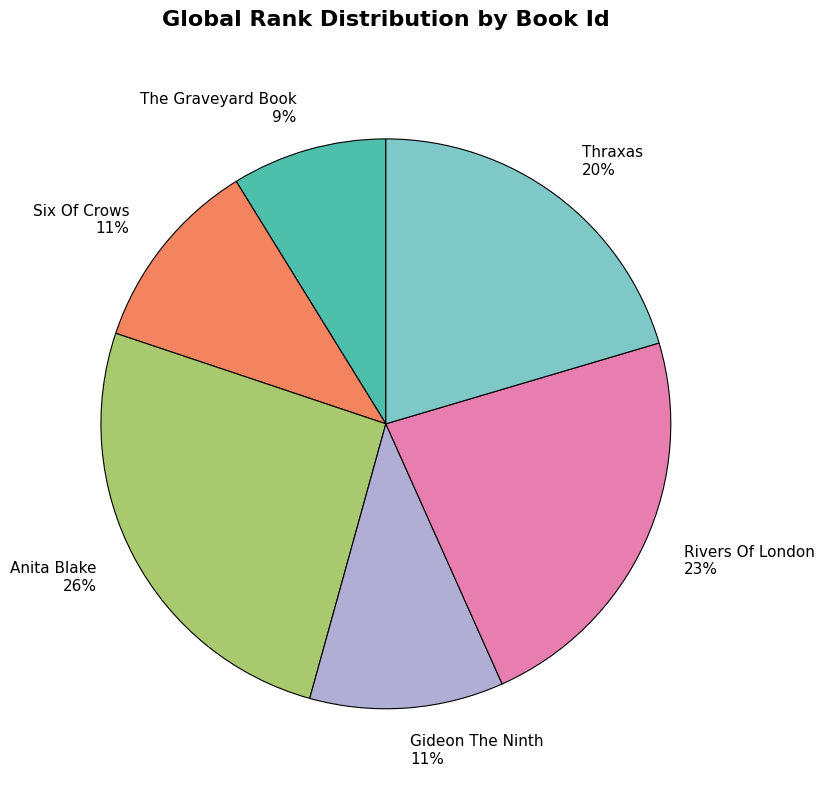

What is the ratio of the value at Anita Blake to the value at The Graveyard Book?

2.9